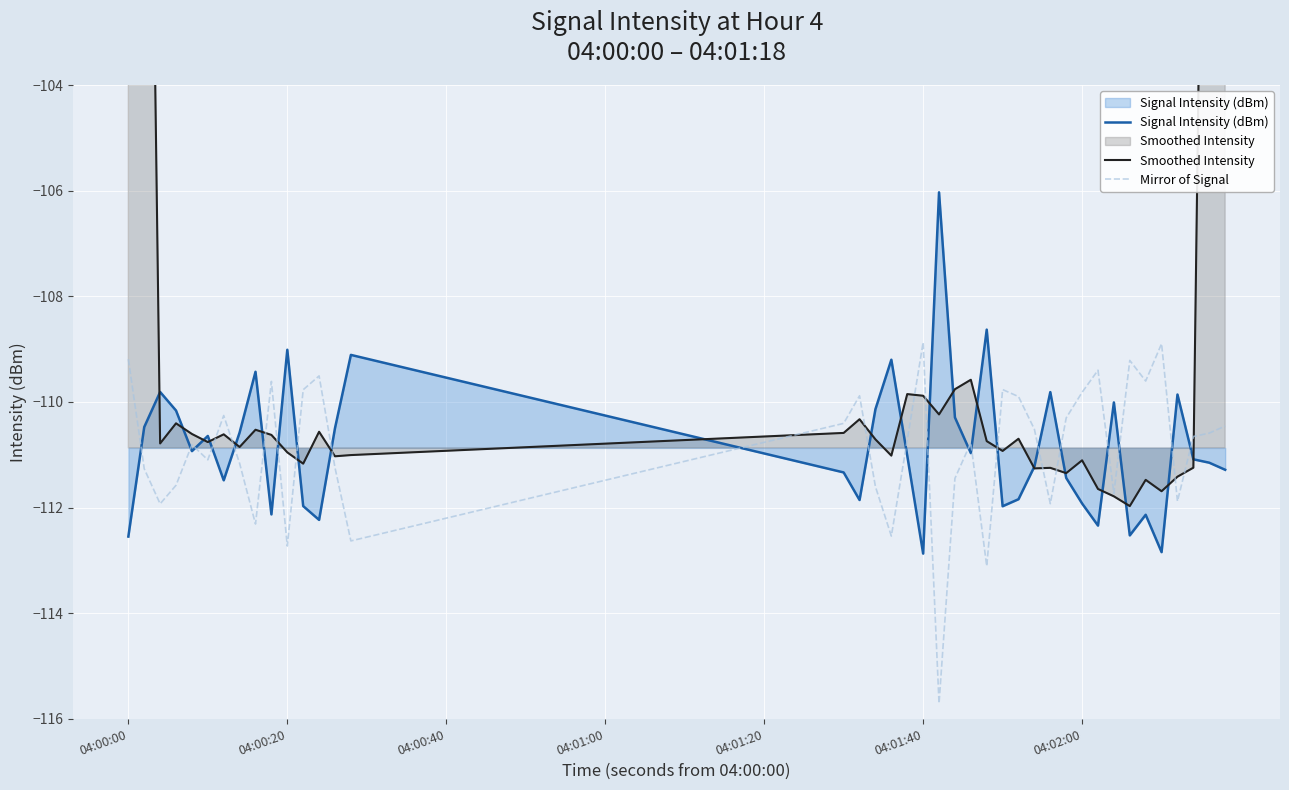

How many values in the Mirror of Signal series exceed -110?

13